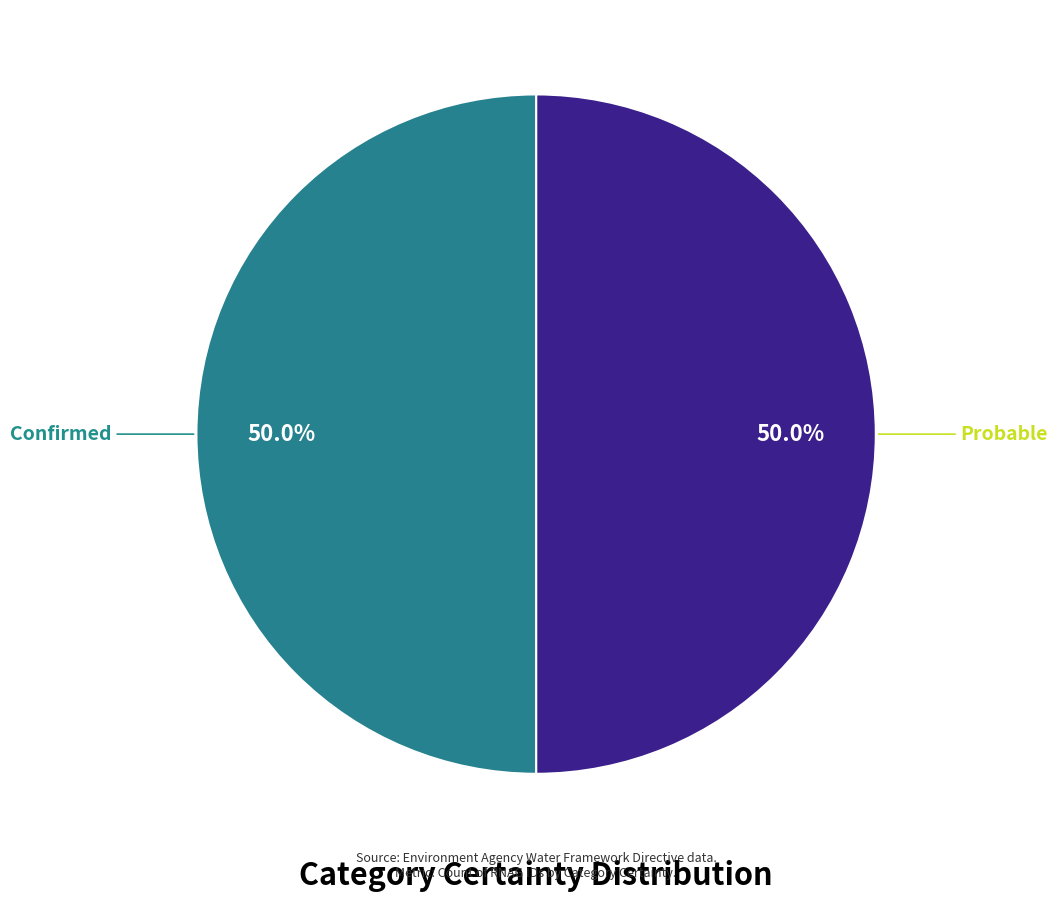

Approximately how many times larger is the value at Probable compared to Confirmed?

1.0